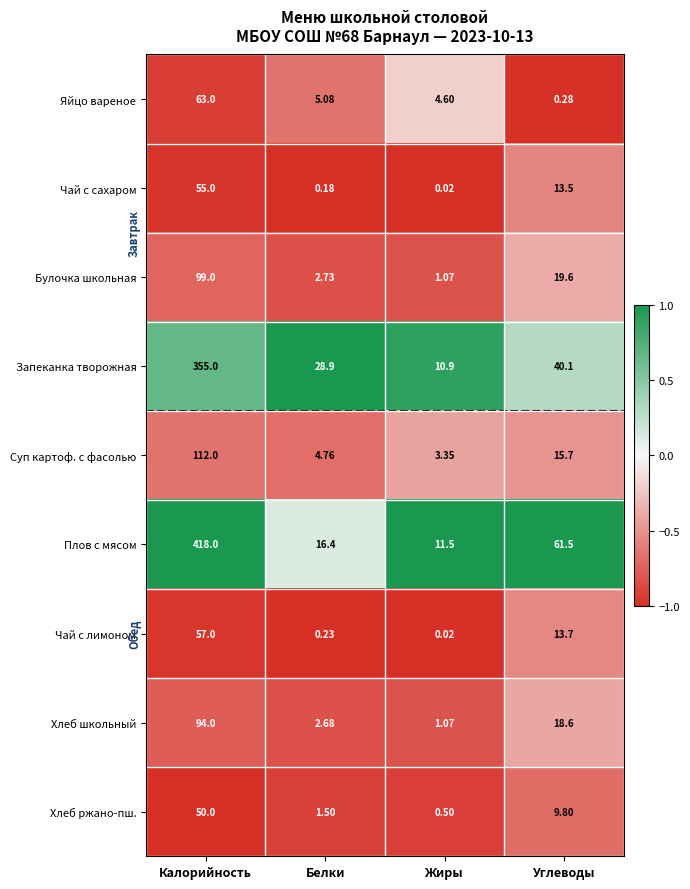

Which series has the largest total across all categories?

Плов с мясом